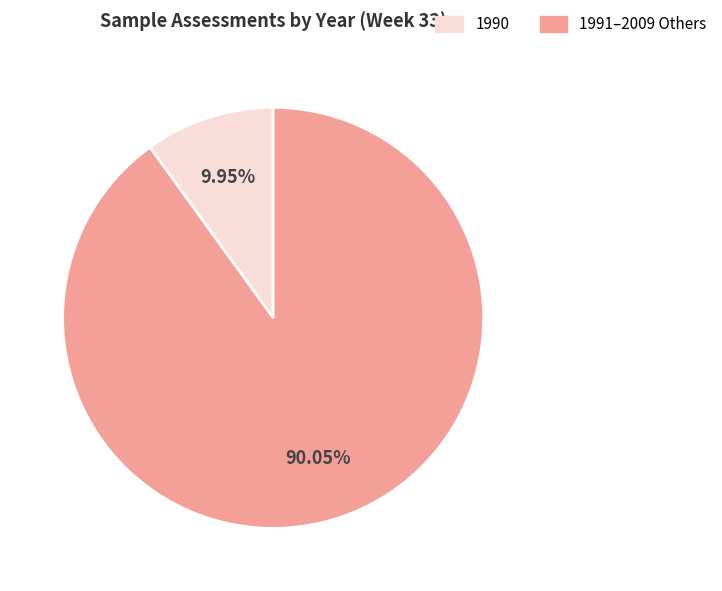

Does any single category account for the majority?

Yes